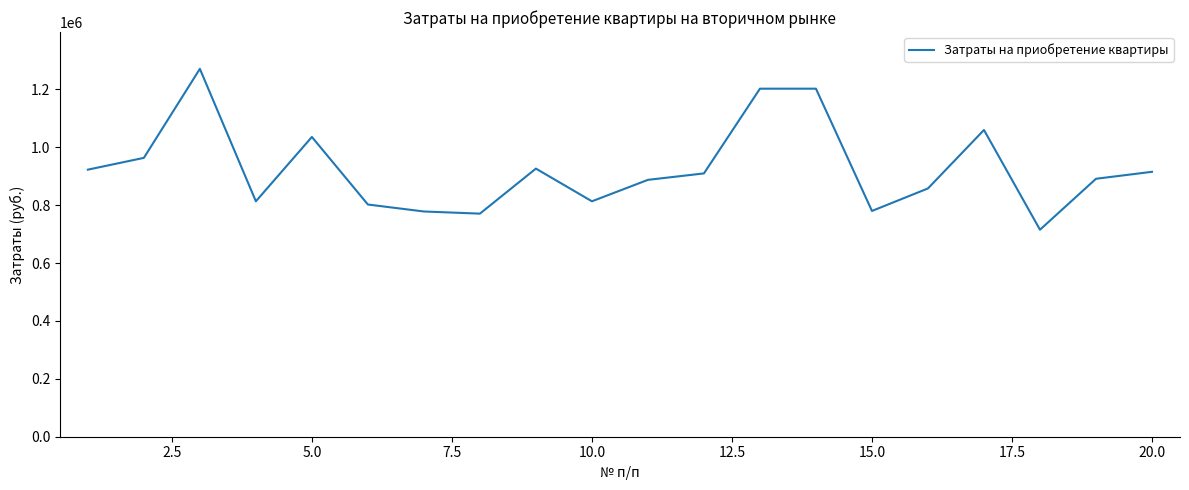

What is the smallest value displayed?

715065.0